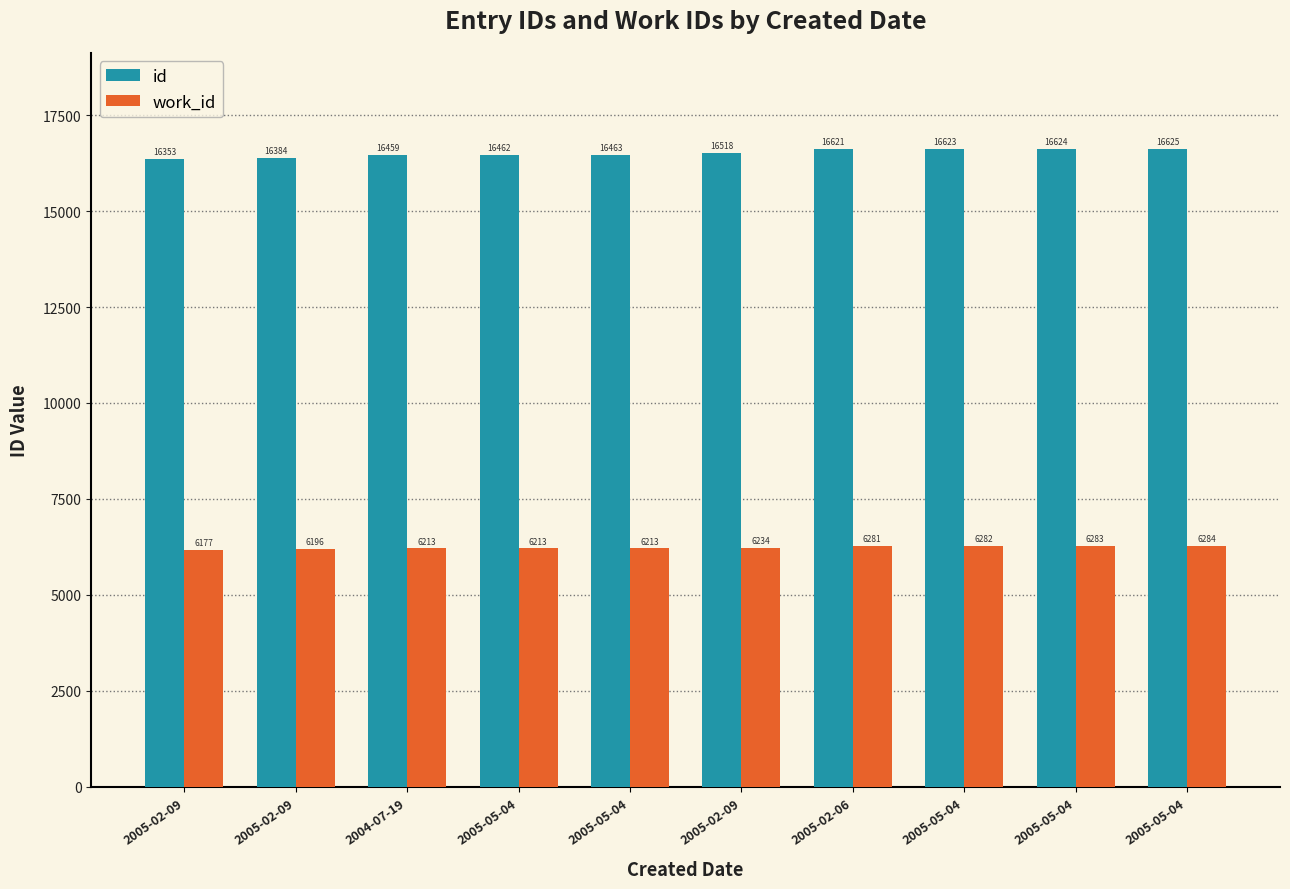

What is the total value across all series at 2005-02-09?

22530